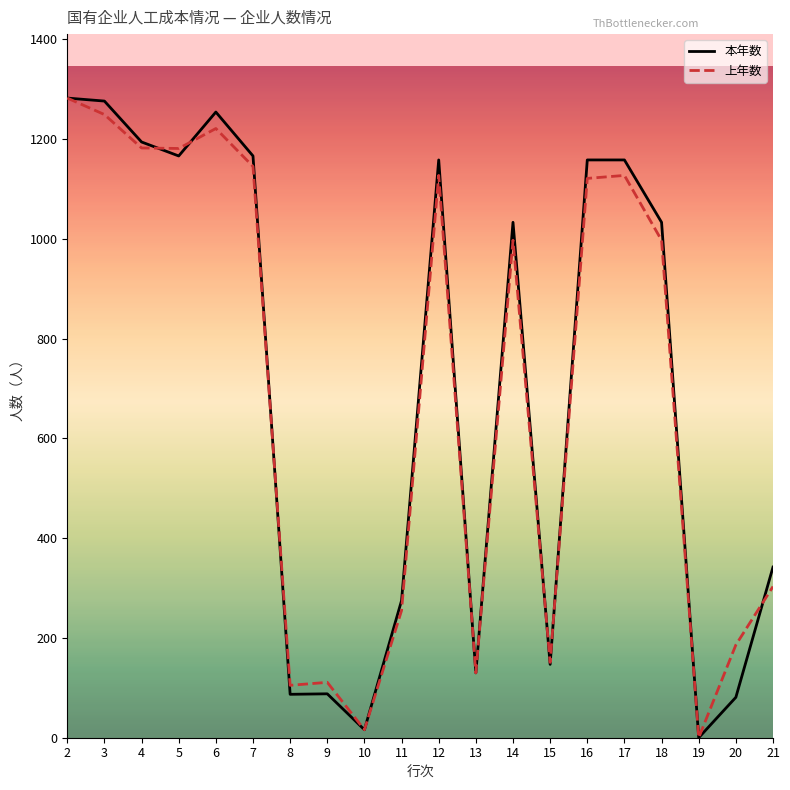

Is it true that 上年数 equals 997 at 18?

True